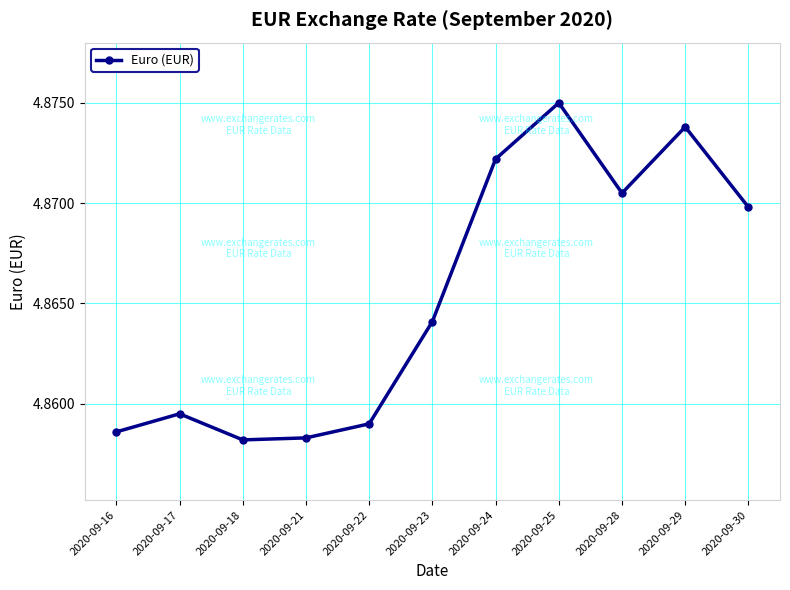

How many points are higher than both their immediate neighbors (excluding endpoints)?

3